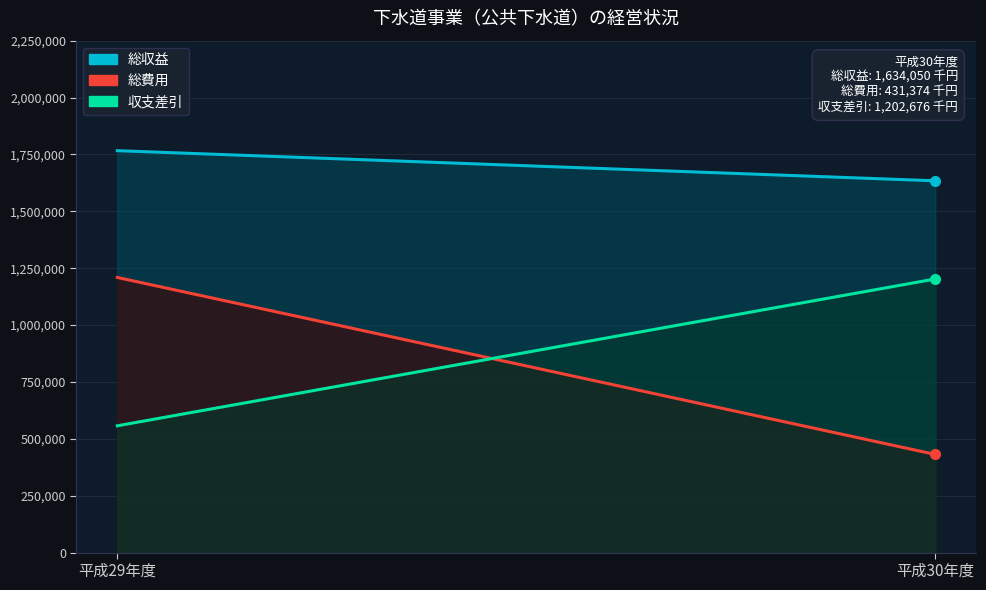

What are all the series names shown in the legend?

総収益, 総費用, 収支差引